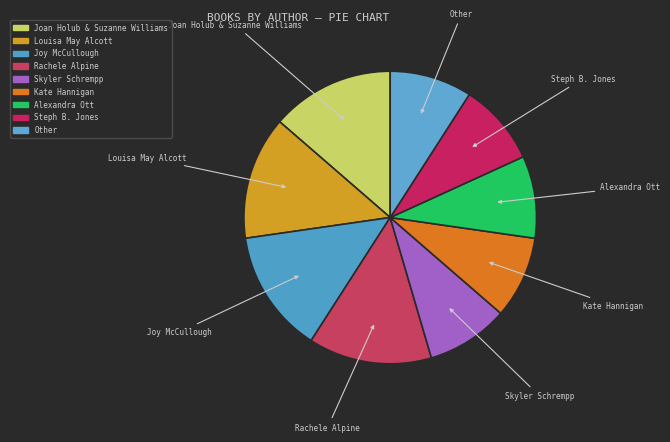

Does Skyler Schrempp account for over 50% of the chart?

No